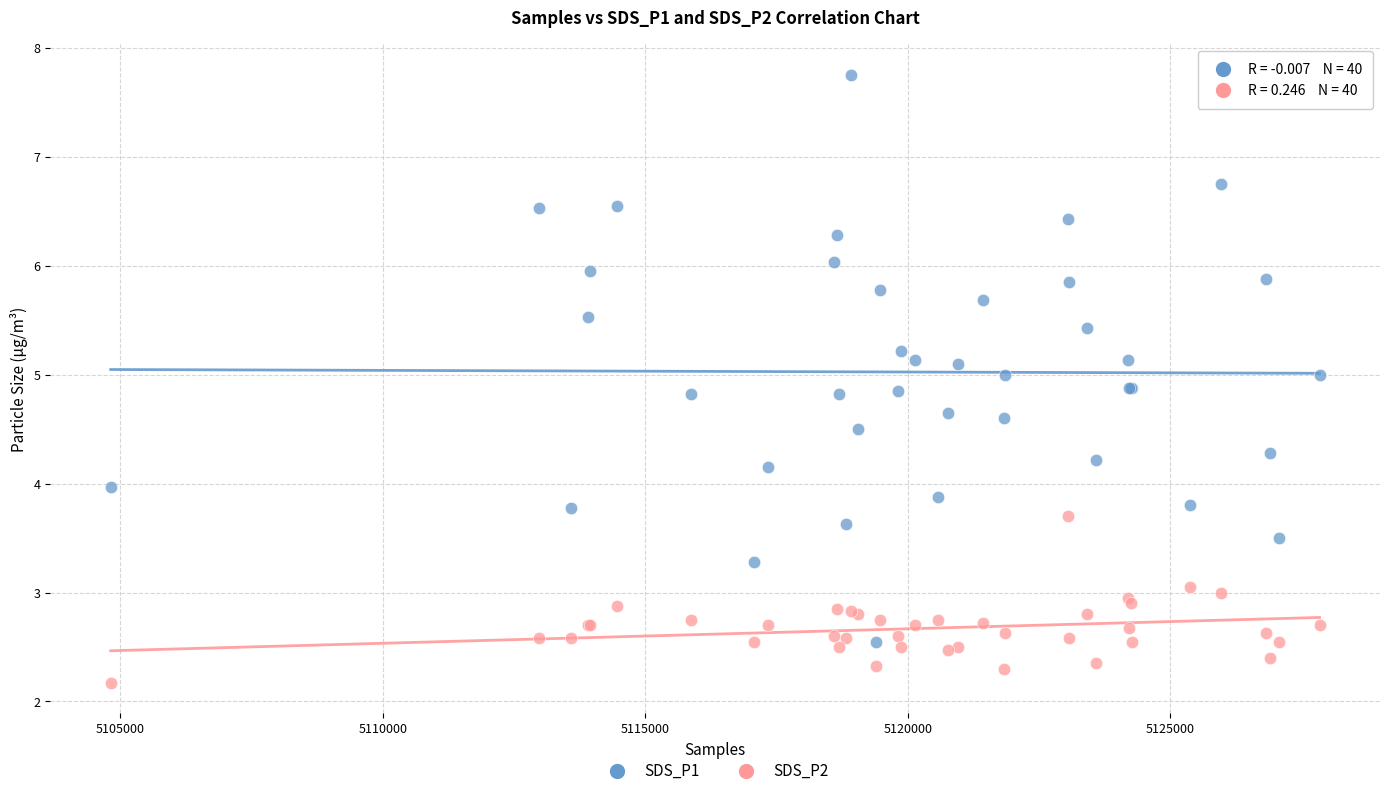

In the SDS_P2 series, what Y value is closest to 2?

2.2